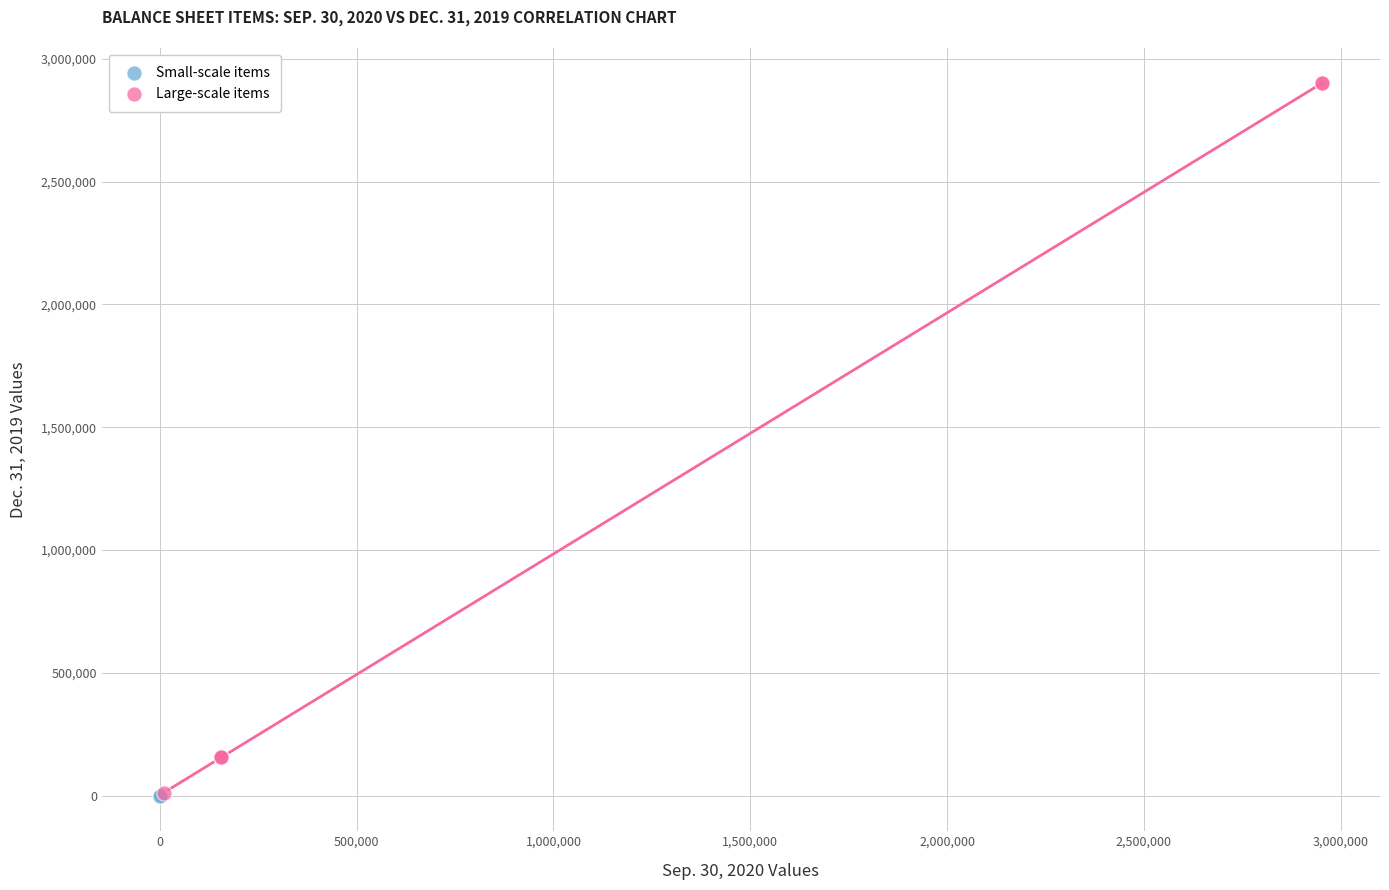

Which series has the widest spread of Y values?

Large-scale items